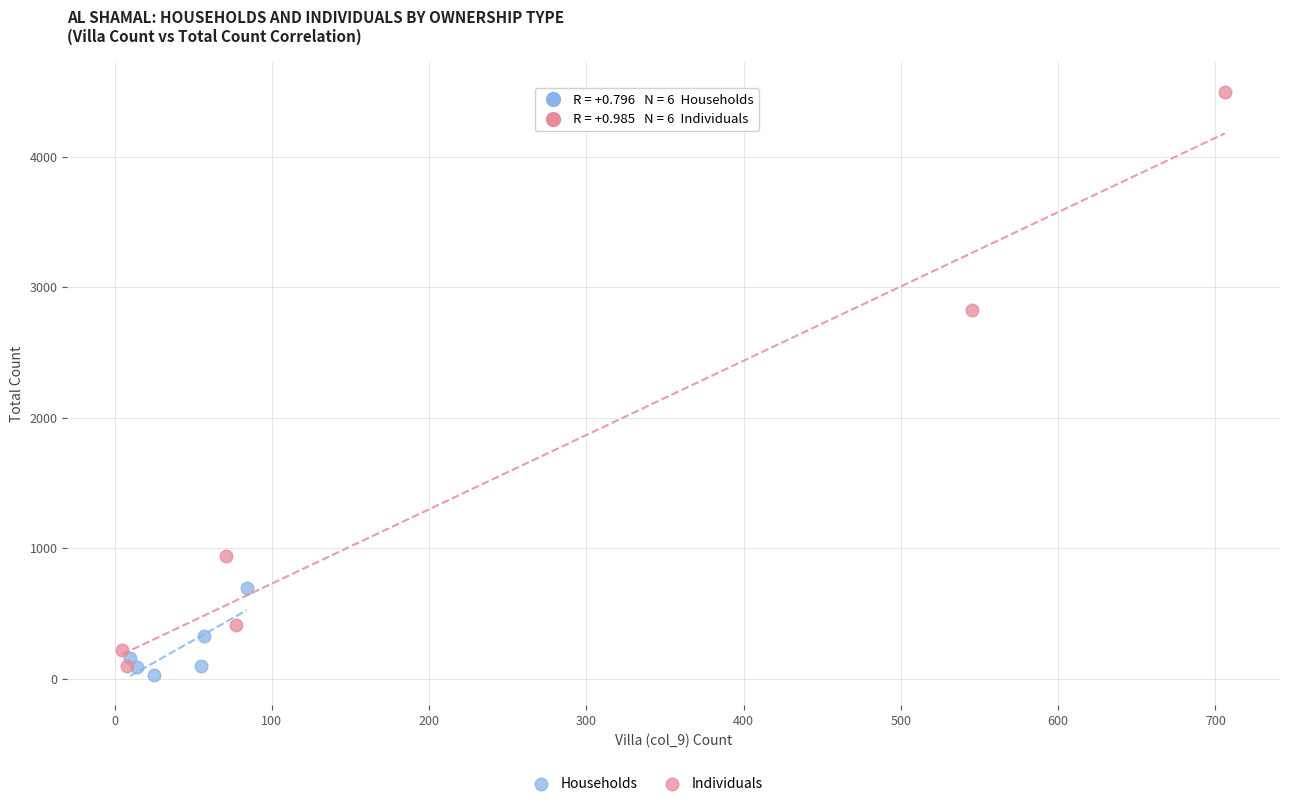

Which series contains the highest Y value?

Individuals